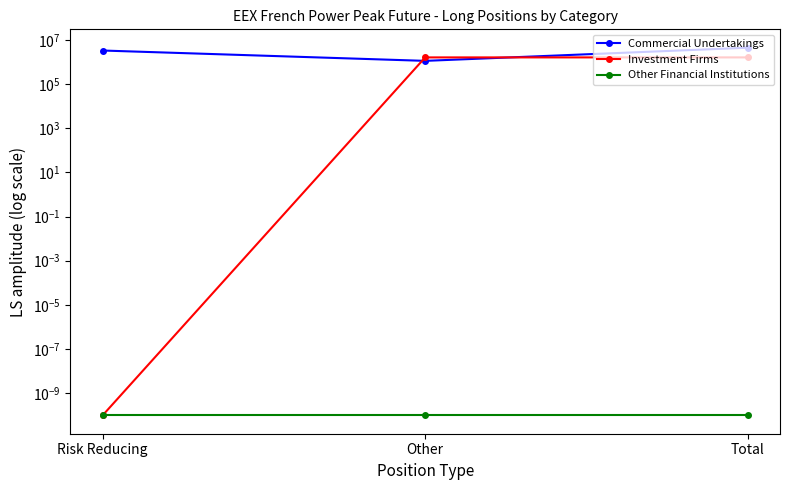

Which series has the largest total across all categories?

Commercial Undertakings